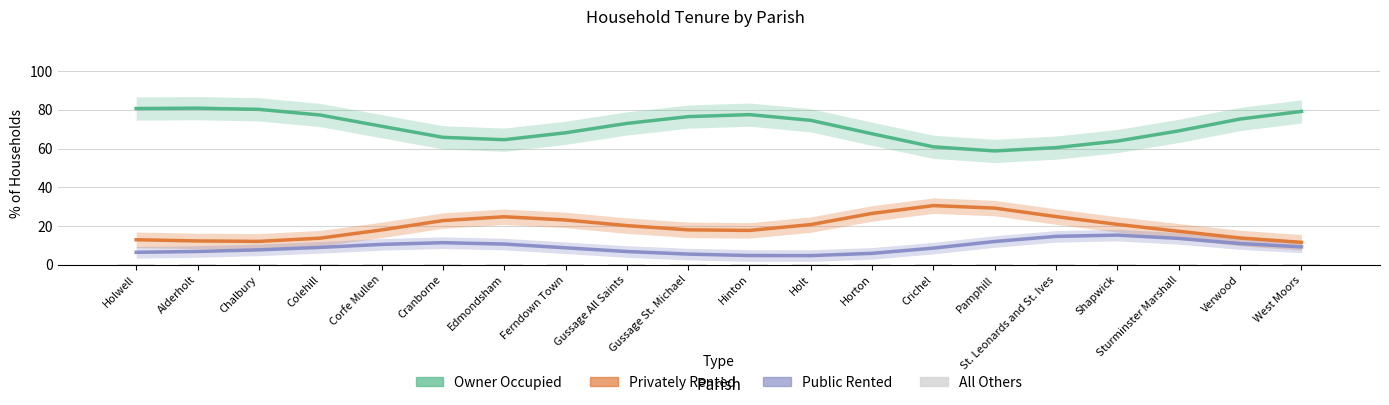

Reading right to left, list all the values displayed in this chart.

Owner Occupied: West Moors=79.2	Verwood=75.2	Sturminster Marshall=69.1	Shapwick=63.9	St. Leonards and St. Ives=60.5	Pamphill=58.8	Crichel=60.9	Horton=67.6	Holt=74.6	Hinton=77.5	Gussage St. Michael=76.5	Gussage All Saints=73.0	Ferndown Town=68.1	Edmondsham=64.6	Cranborne=65.8	Corfe Mullen=71.5	Colehill=77.3	Chalbury=80.2	Alderholt=80.8	Holwell=80.7
Privately Rented: West Moors=11.6	Verwood=13.8	Sturminster Marshall=17.3	Shapwick=20.8	St. Leonards and St. Ives=24.8	Pamphill=29.2	Crichel=30.5	Horton=26.5	Holt=20.7	Hinton=17.7	Gussage St. Michael=18.0	Gussage All Saints=20.2	Ferndown Town=23.1	Edmondsham=24.8	Cranborne=22.8	Corfe Mullen=18.0	Colehill=13.7	Chalbury=12.1	Alderholt=12.3	Holwell=12.9
Public Rented: West Moors=9.2	Verwood=10.9	Sturminster Marshall=13.6	Shapwick=15.3	St. Leonards and St. Ives=14.7	Pamphill=12.0	Crichel=8.6	Horton=5.9	Holt=4.7	Hinton=4.8	Gussage St. Michael=5.5	Gussage All Saints=6.8	Ferndown Town=8.7	Edmondsham=10.7	Cranborne=11.4	Corfe Mullen=10.5	Colehill=9.0	Chalbury=7.7	Alderholt=6.9	Holwell=6.4
All Others: West Moors=0.5	Verwood=0.5	Sturminster Marshall=0.5	Shapwick=0.5	St. Leonards and St. Ives=0.5	Pamphill=0.5	Crichel=0.5	Horton=0.5	Holt=0.5	Hinton=0.5	Gussage St. Michael=0.5	Gussage All Saints=0.5	Ferndown Town=0.5	Edmondsham=0.5	Cranborne=0.5	Corfe Mullen=0.5	Colehill=0.5	Chalbury=0.5	Alderholt=0.5	Holwell=0.5